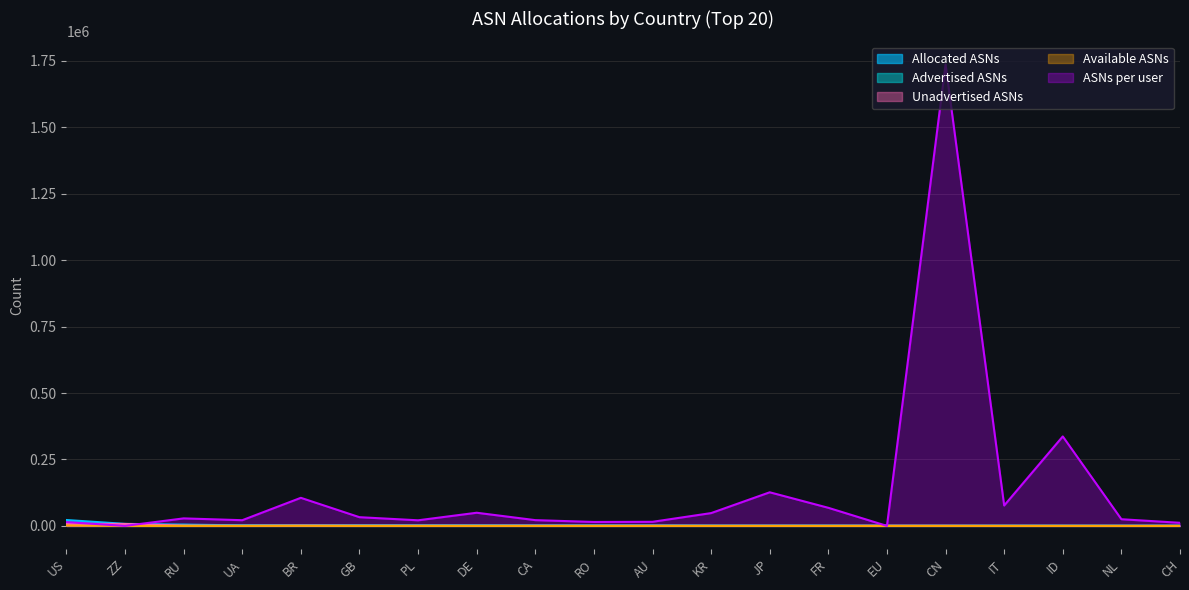

True or false: Available ASNs and Unadvertised ASNs intersect in this chart.

False